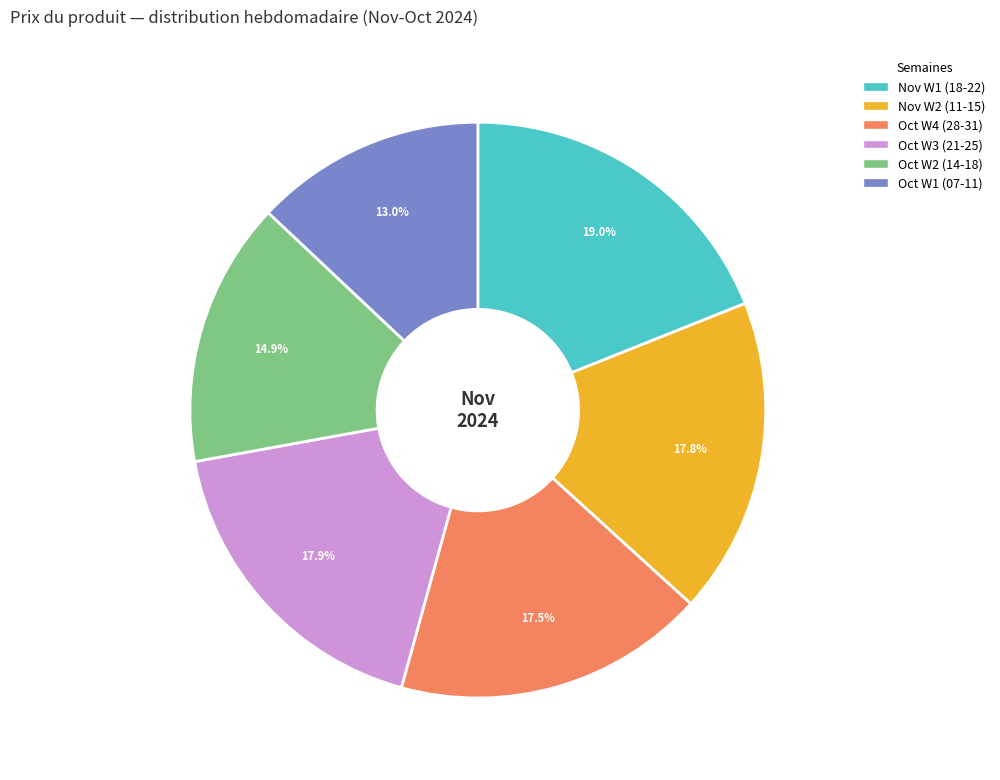

Which has a higher value, Nov W1 (18-22) or Nov W2 (11-15)?

Nov W1 (18-22)